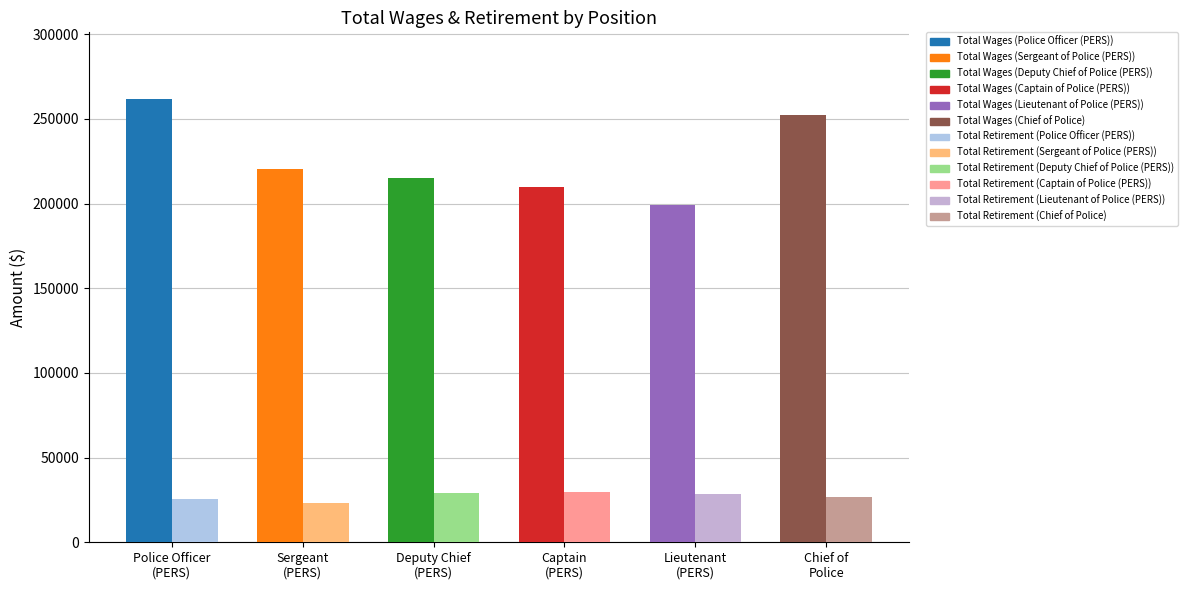

Reading right to left, list all the values displayed in this chart.

Total Wages: 252390.6	198991.3	209484.1	214888.4	220547.6	261805.5
Total Retirement & Health Contribution: 26559.7	28531.9	29694.6	29240.7	22958.6	25491.4